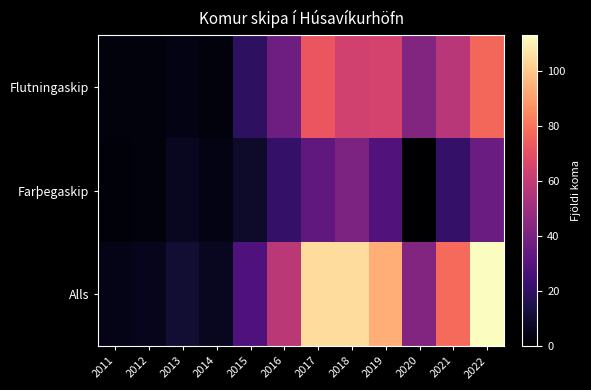

Which has a higher value, 2021 or 2015?

2021